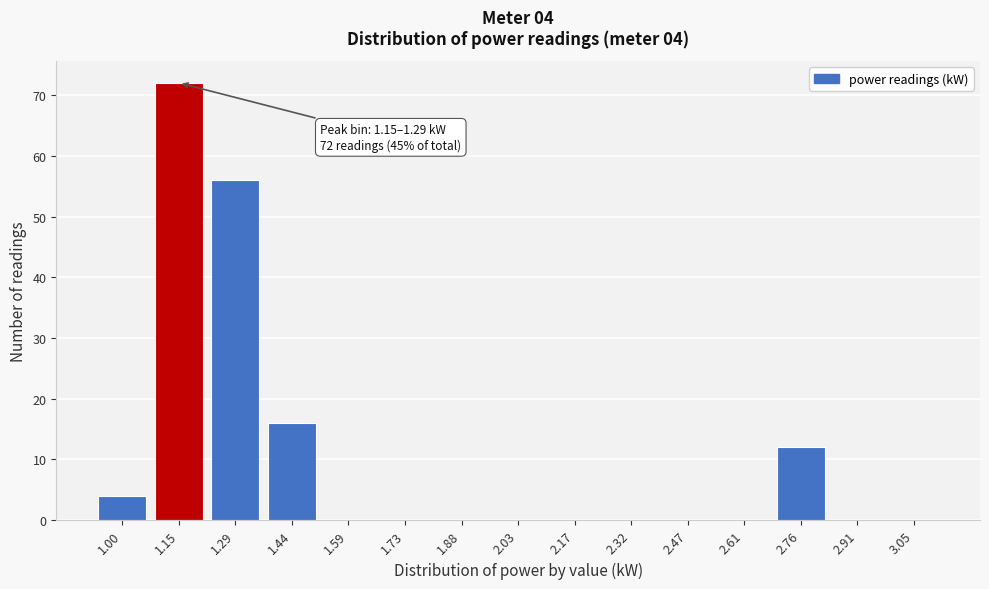

Reading right to left, transcribe all the data shown in this chart.

3.05=0	2.91=0	2.76=12	2.61=0	2.47=0	2.32=0	2.17=0	2.03=0	1.88=0	1.73=0	1.59=0	1.44=16	1.29=56	1.15=72	1.00=4